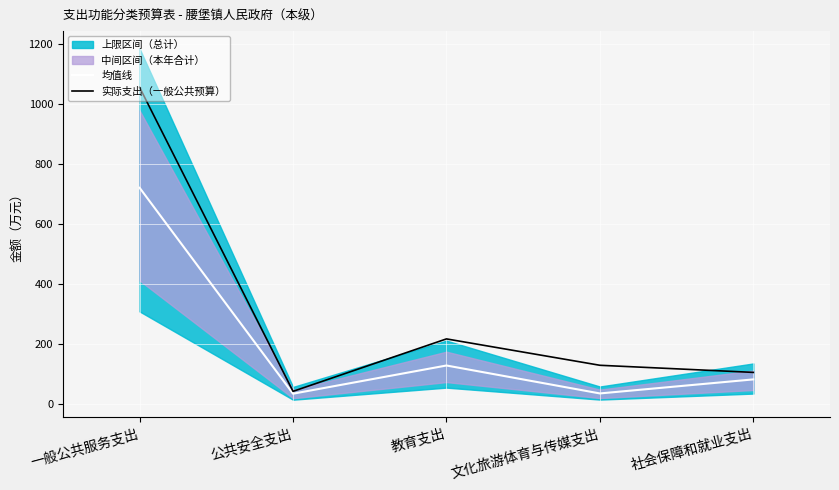

The 均值线 series shows 35.0 at 公共安全支出. True or false?

True